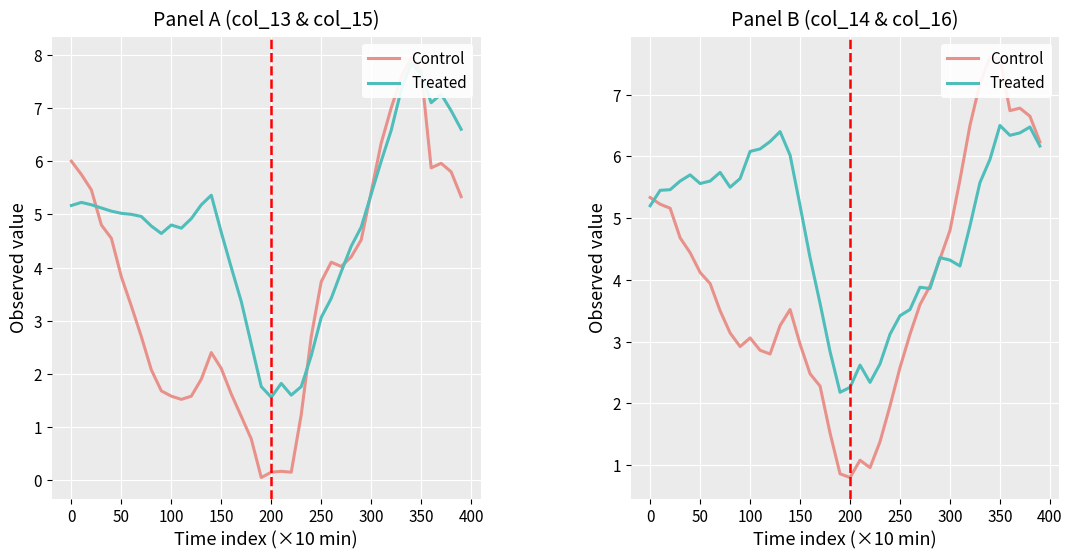

What is the difference between the second highest and minimum values in the Treated series?

4.3